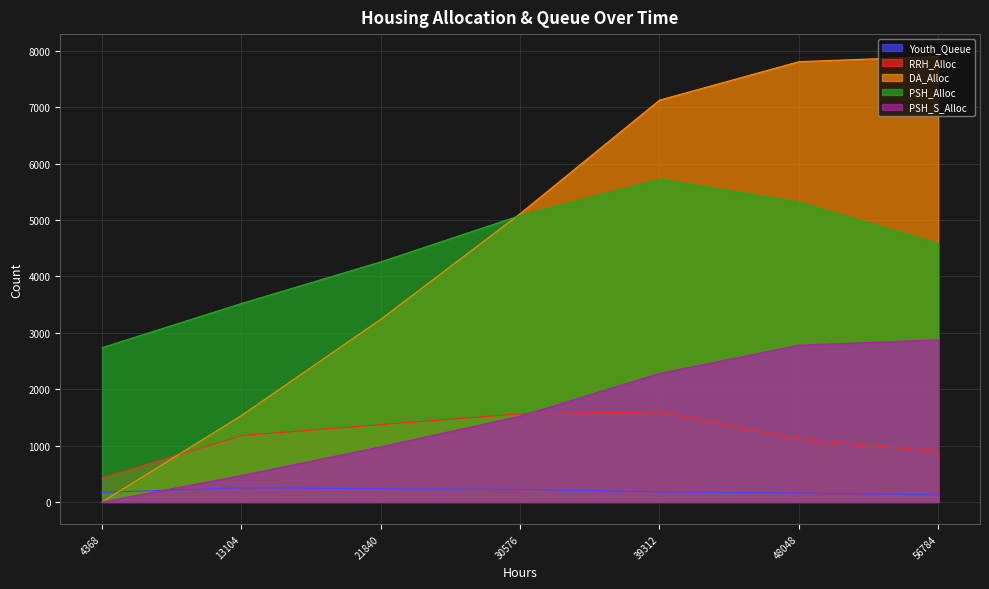

Reading left to right, what are all the values shown in this chart?

Youth_Queue: 170	251	234	224	178	160	124
RRH_Alloc: 427	1176	1370	1562	1599	1112	896
DA_Alloc: 0	1532	3239	5112	7125	7807	7901
PSH_Alloc: 2736	3519	4257	5079	5722	5317	4580
PSH_S_Alloc: 0	469	977	1522	2279	2780	2875